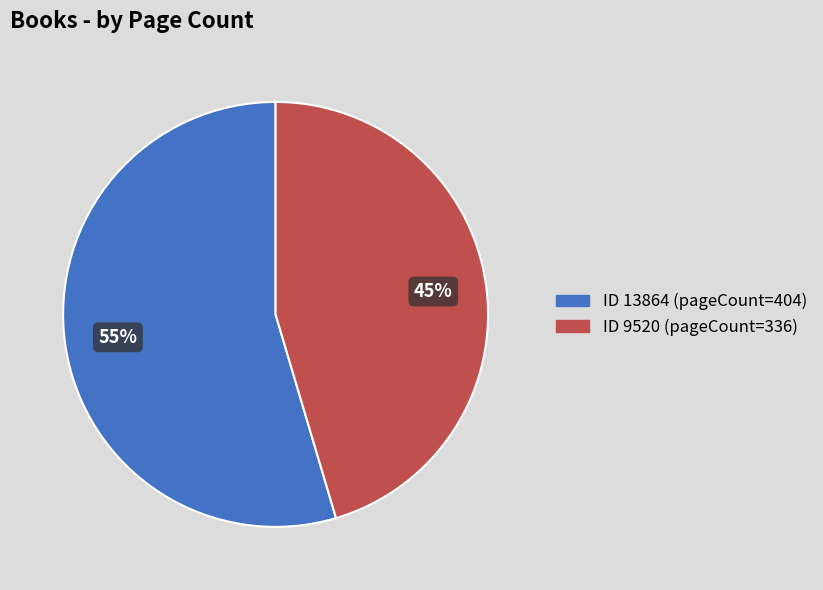

To the nearest percent, what is the average slice percentage?

50%